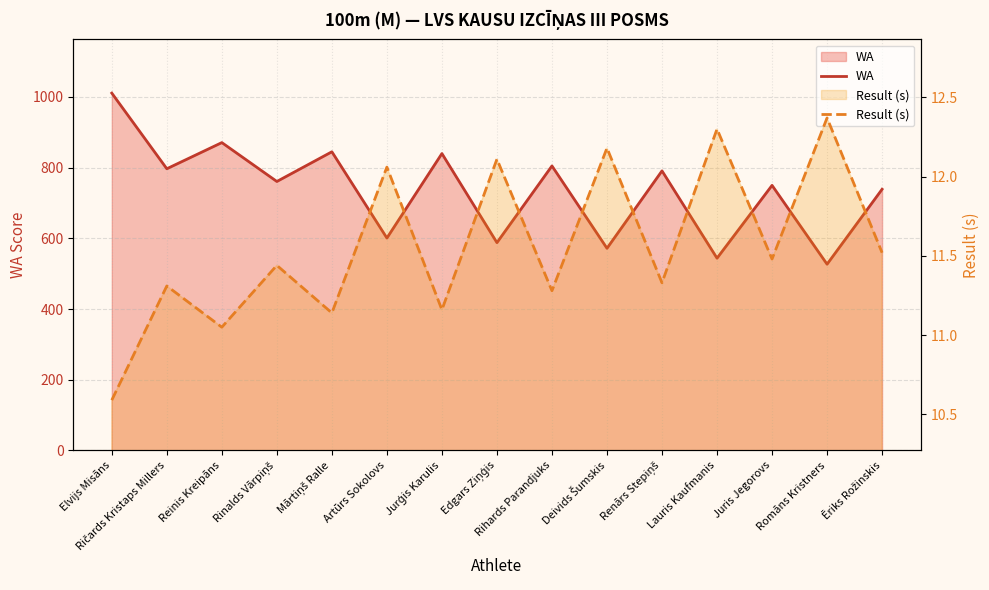

List the series in order of their overall mean, lowest first.

Result (s), WA